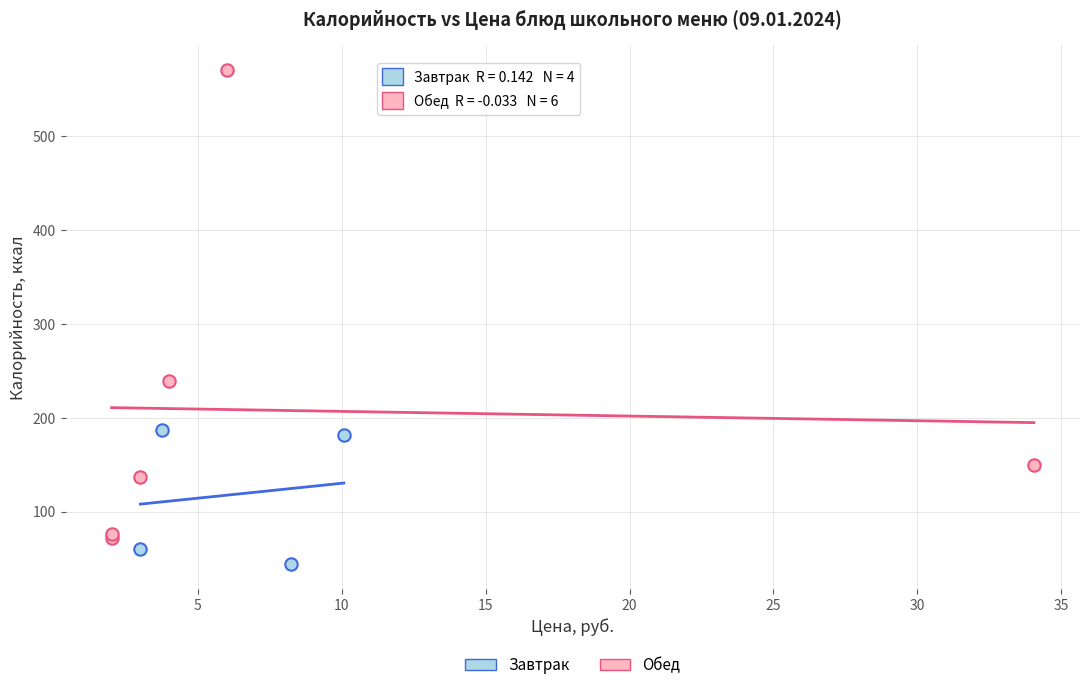

Which series contains the highest Y value?

Обед